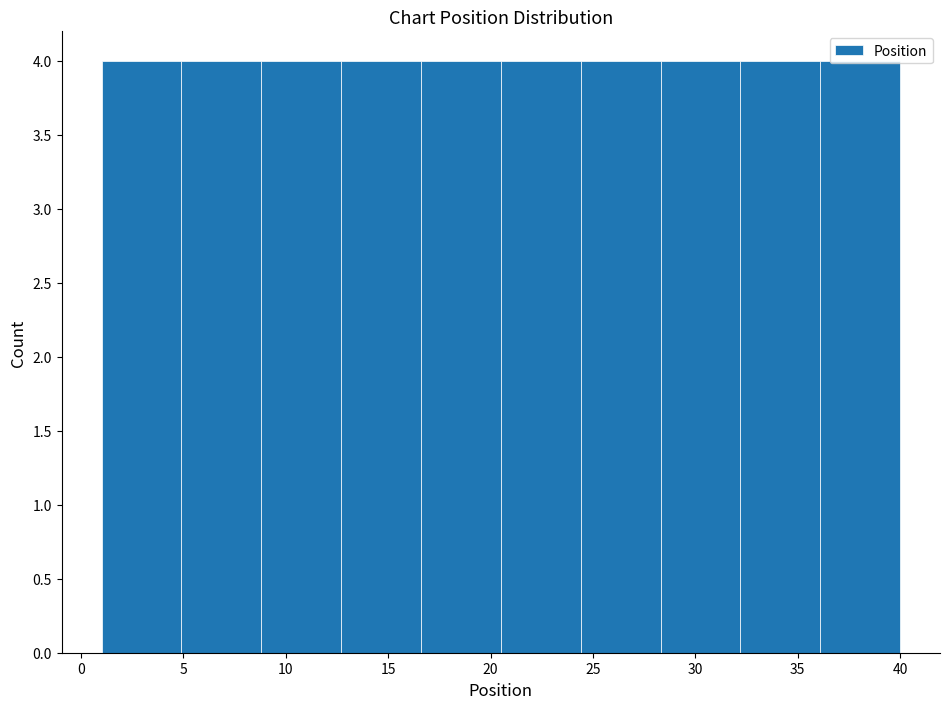

Reading left to right, list every bar in this chart as the range it spans on the x-axis followed by its height. Neither the bar edges nor the heights are printed on the chart, so give them approximately, as read against the axes.

1.0 to 4.9: 4
4.9 to 8.8: 4
8.8 to 12.7: 4
12.7 to 16.6: 4
16.6 to 20.5: 4
20.5 to 24.4: 4
24.4 to 28.3: 4
28.3 to 32.2: 4
32.2 to 36.1: 4
36.1 to 40.0: 4